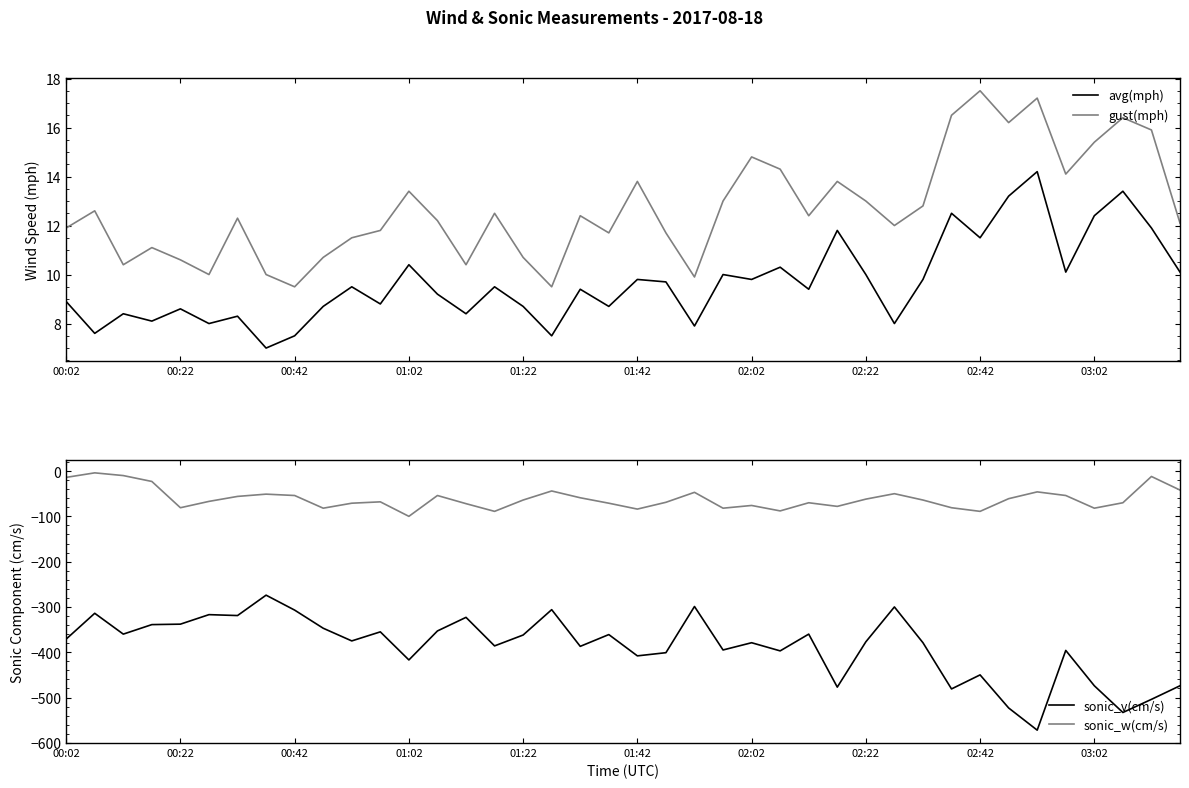

List the series in order of their peak value, lowest first.

sonic_v(cm/s), sonic_w(cm/s), avg(mph), gust(mph)